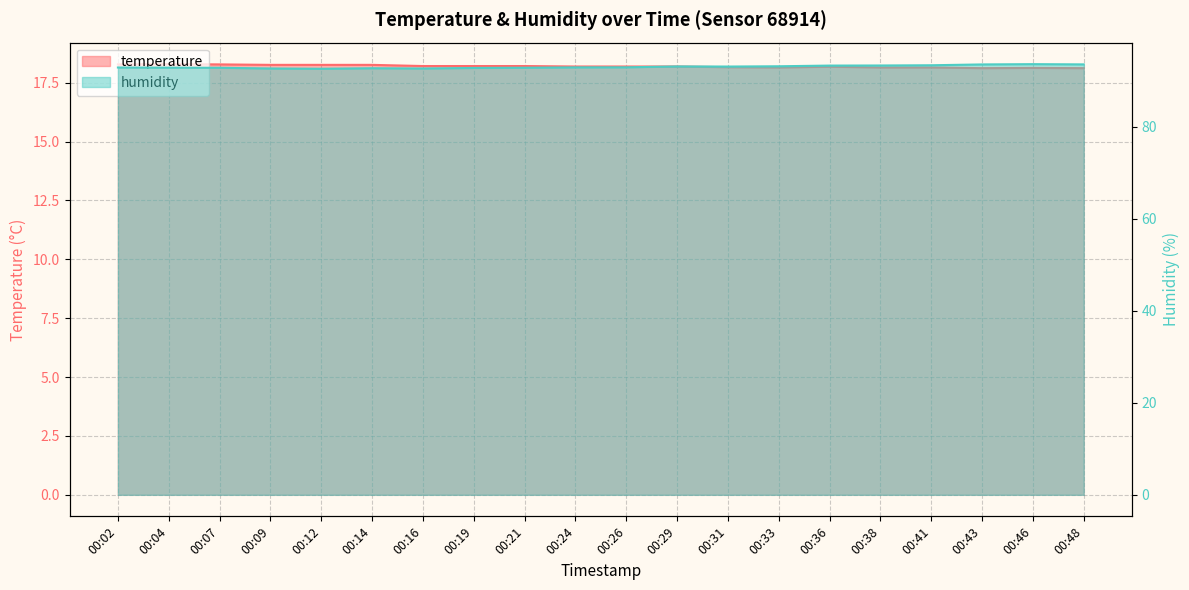

Is the value of humidity at 00:04 greater than the value of temperature at 00:36?

Yes